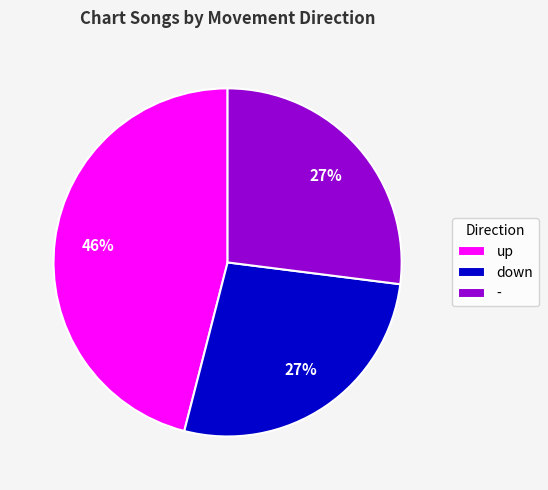

Is it true that down is 18% of the pie?

False